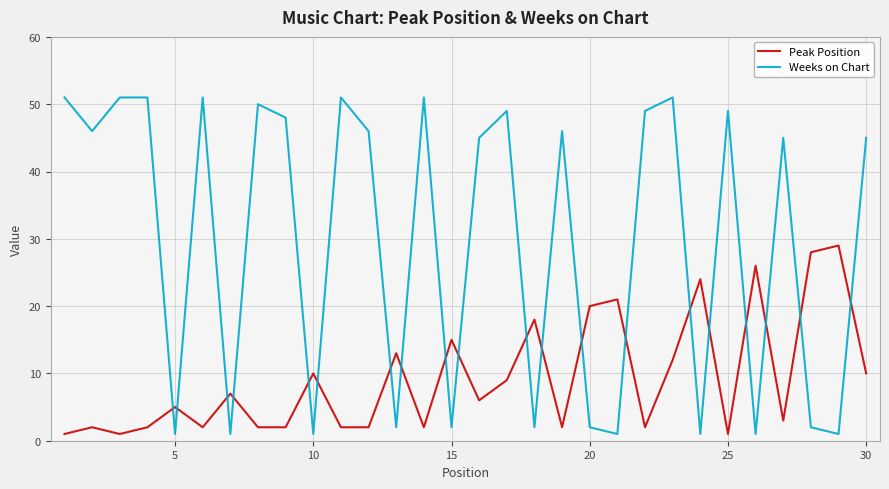

Rank the series by their maximum value, from highest to lowest.

Weeks on Chart, Peak Position